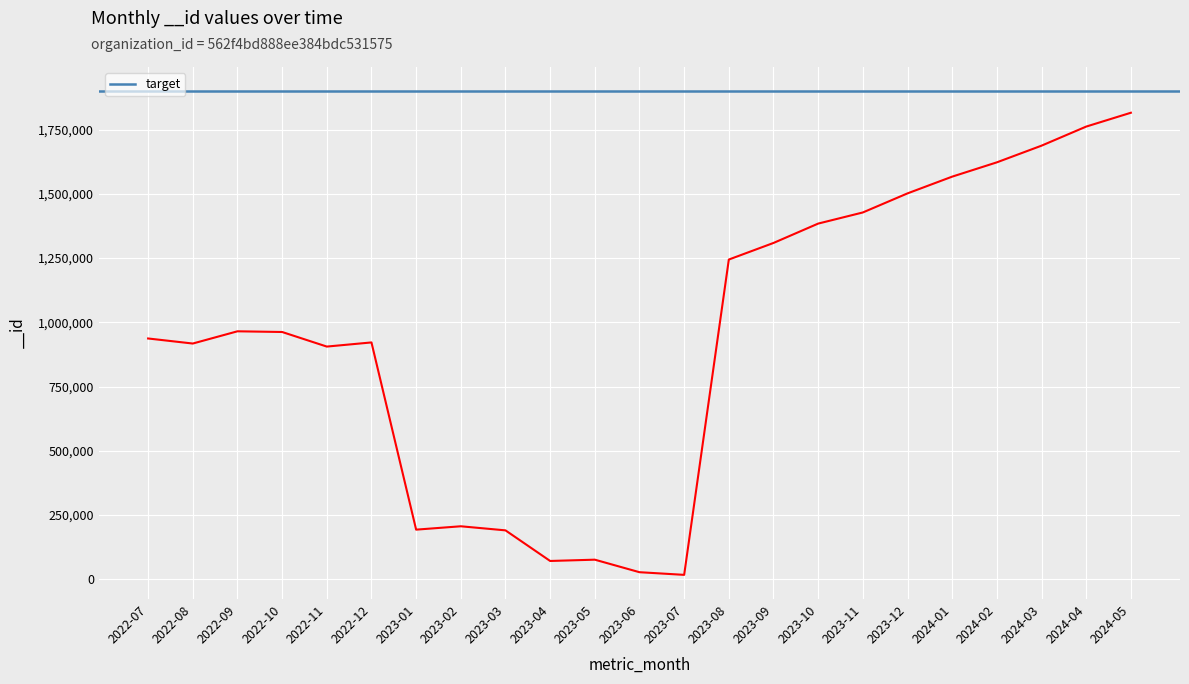

Where does the data first go above 962459?

2022-09